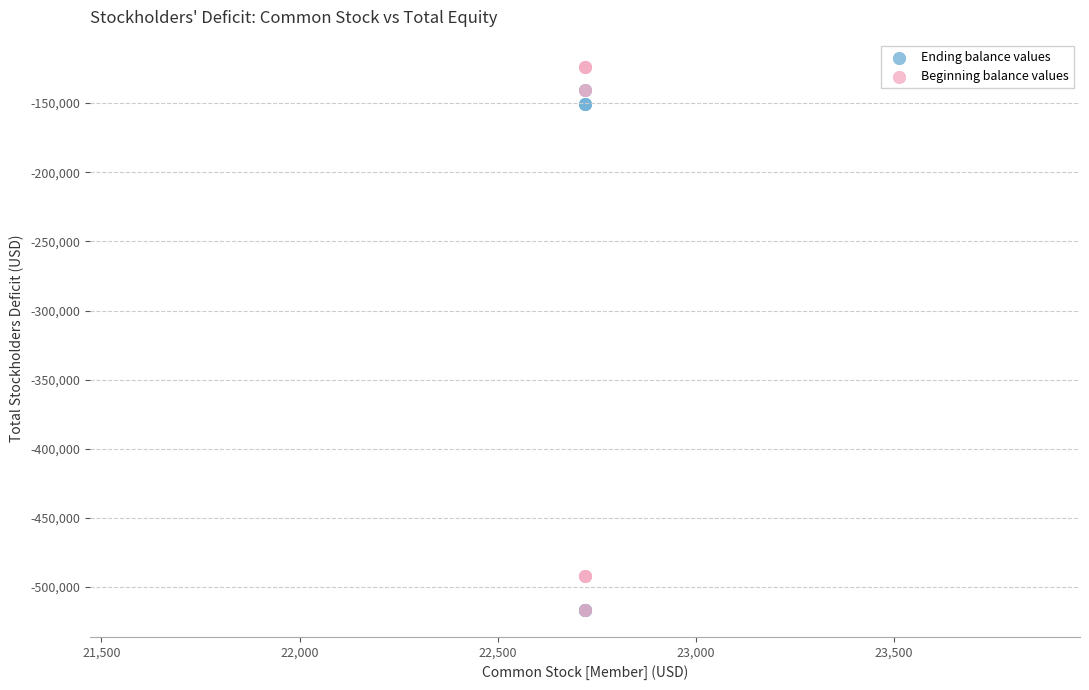

What are all the series names shown in the legend?

Ending balance values, Beginning balance values